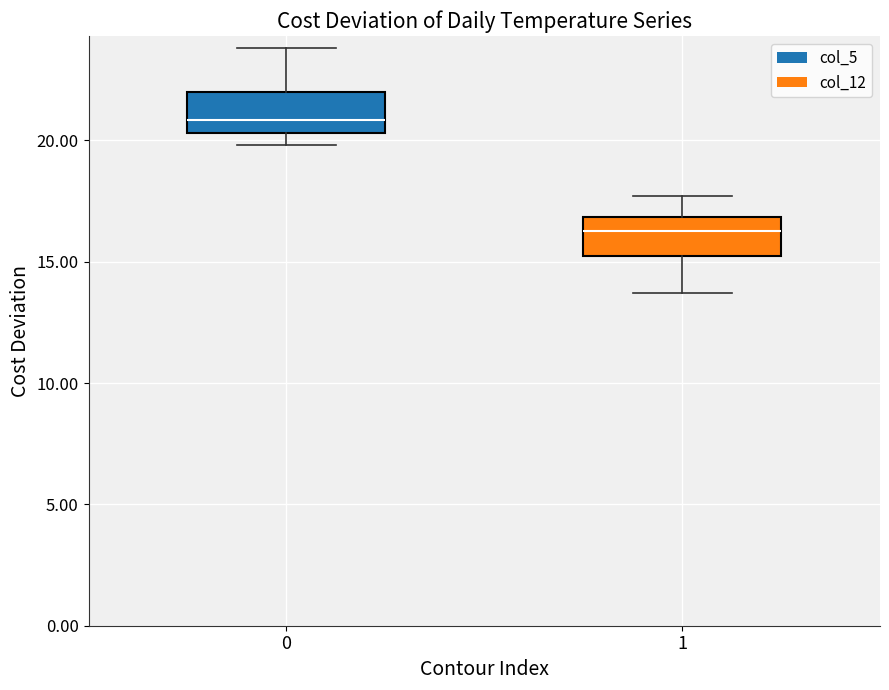

Reading left to right, read every box against the y-axis: the position of its median line, the range the box covers, and the ends of its whiskers. The values are not printed on the chart, so give them approximately, as read against the axis.

0: median 21.0, box 20.5 to 22.0, whiskers 20.0 to 24.0
1: median 16.5, box 15.0 to 17.0, whiskers 13.5 to 17.5